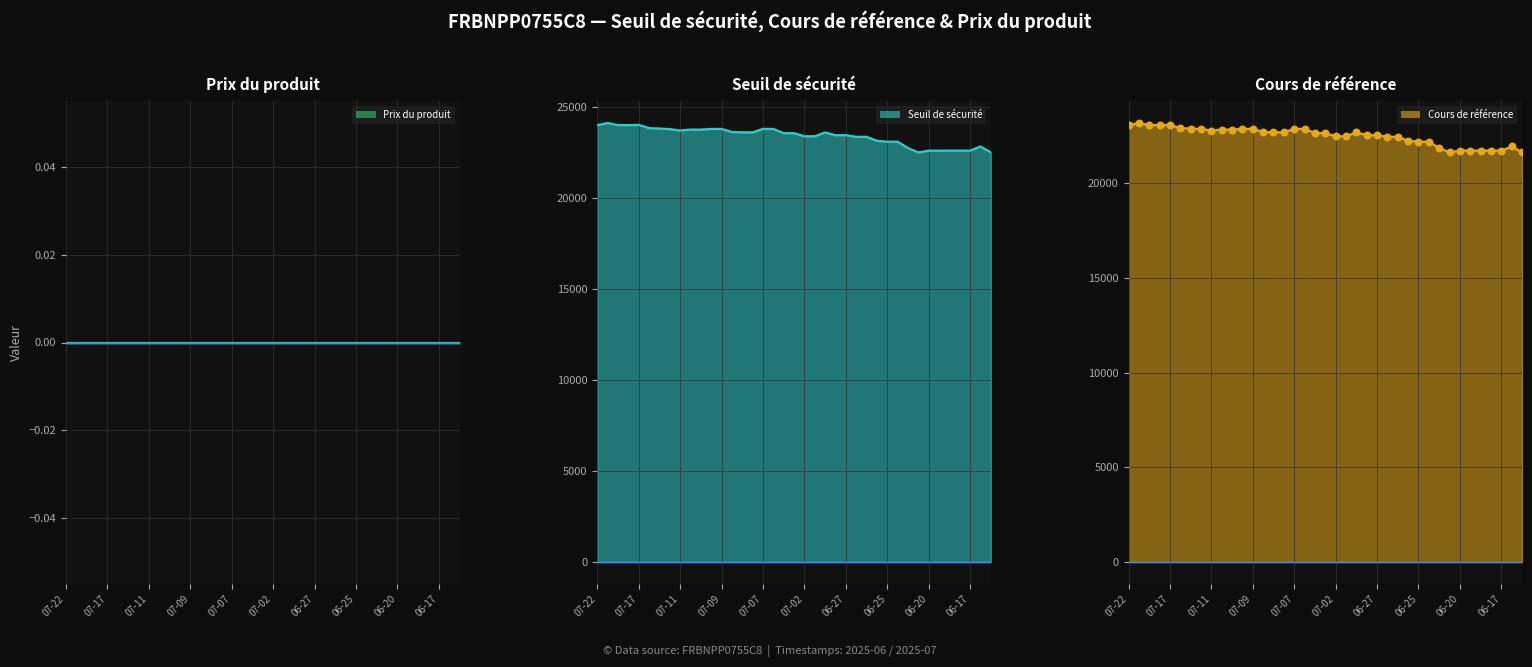

Is the value of Seuil de sécurité line at 38 greater than the value of Cours de référence pts at 13?

No